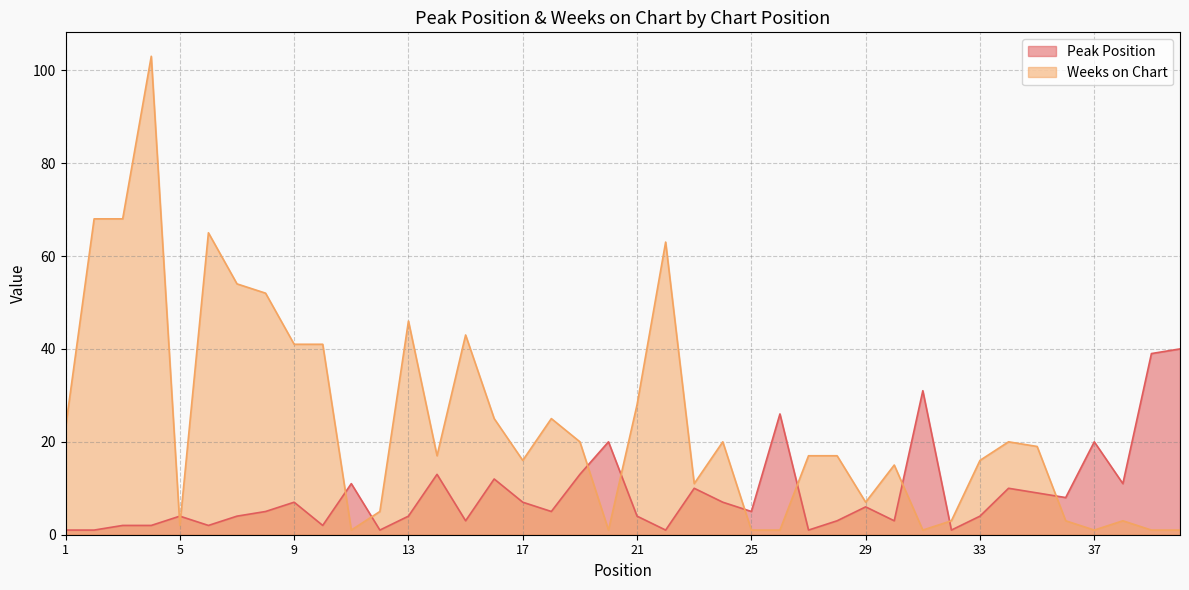

Which has a higher value, 15 or 35?

35